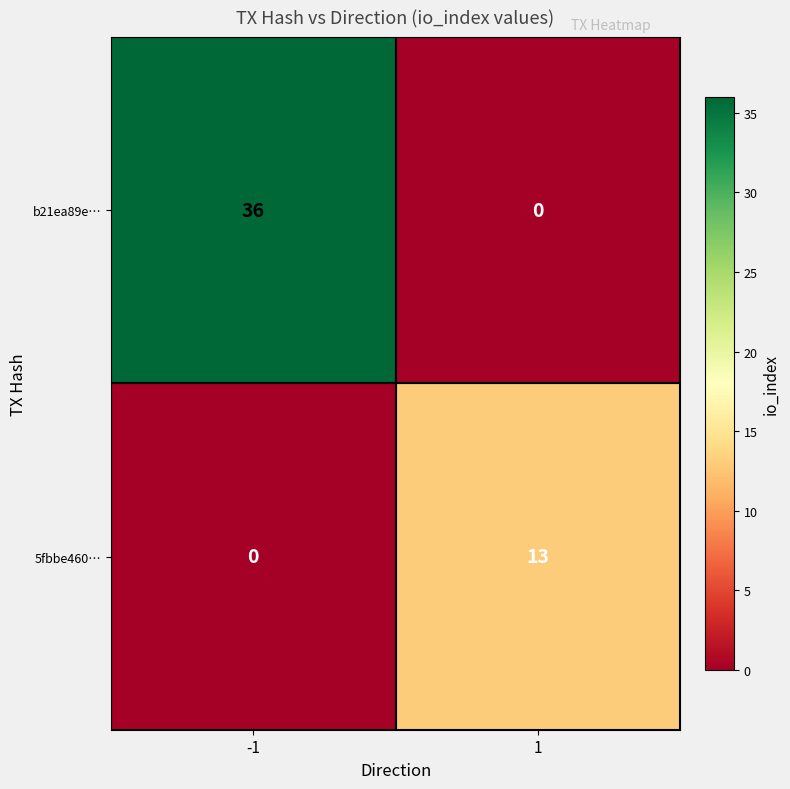

What is the difference between the b21ea89e… values at -1 and 1?

36